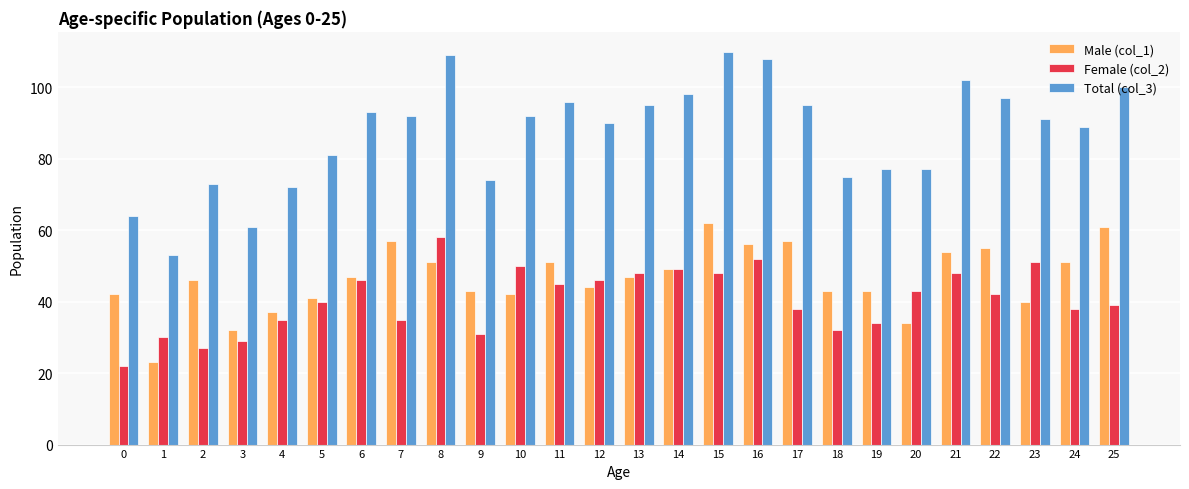

What is the approximate value of Female (col_2) at 21?

48